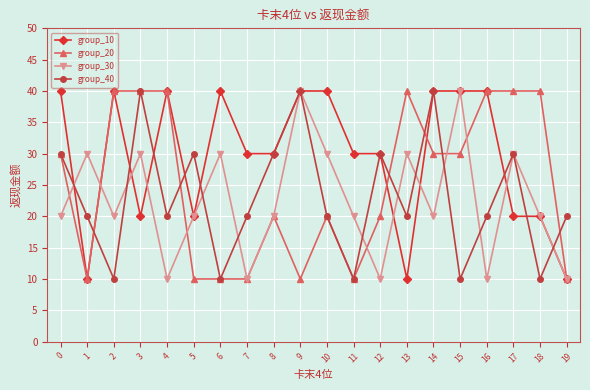

Is it true that group_20 equals 6 at 6?

False